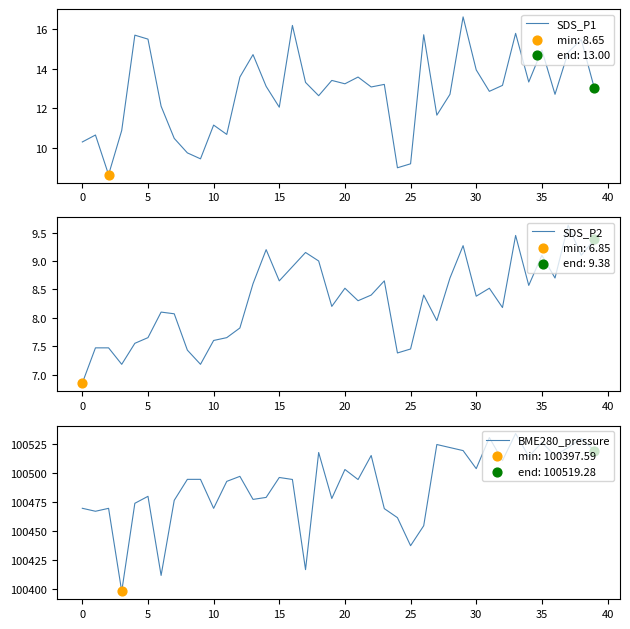

At how many categories does at least one series exceed 24186?

40